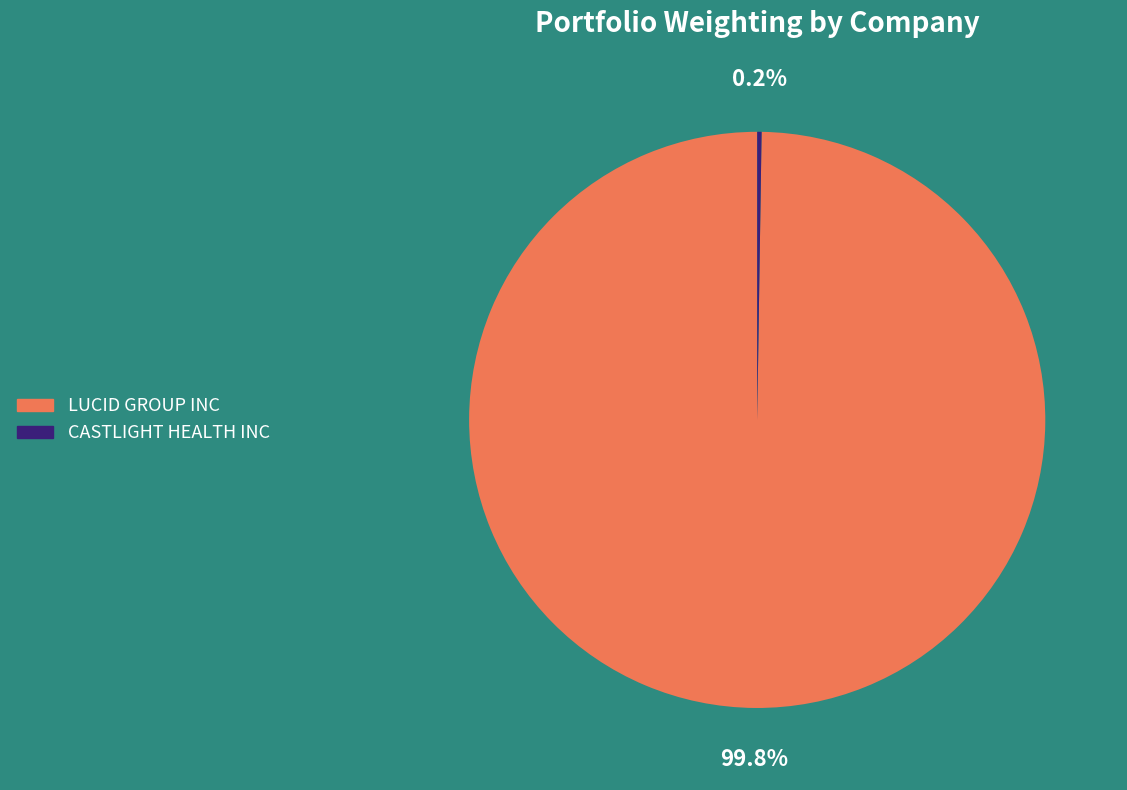

Which slice is the largest?

LUCID GROUP INC